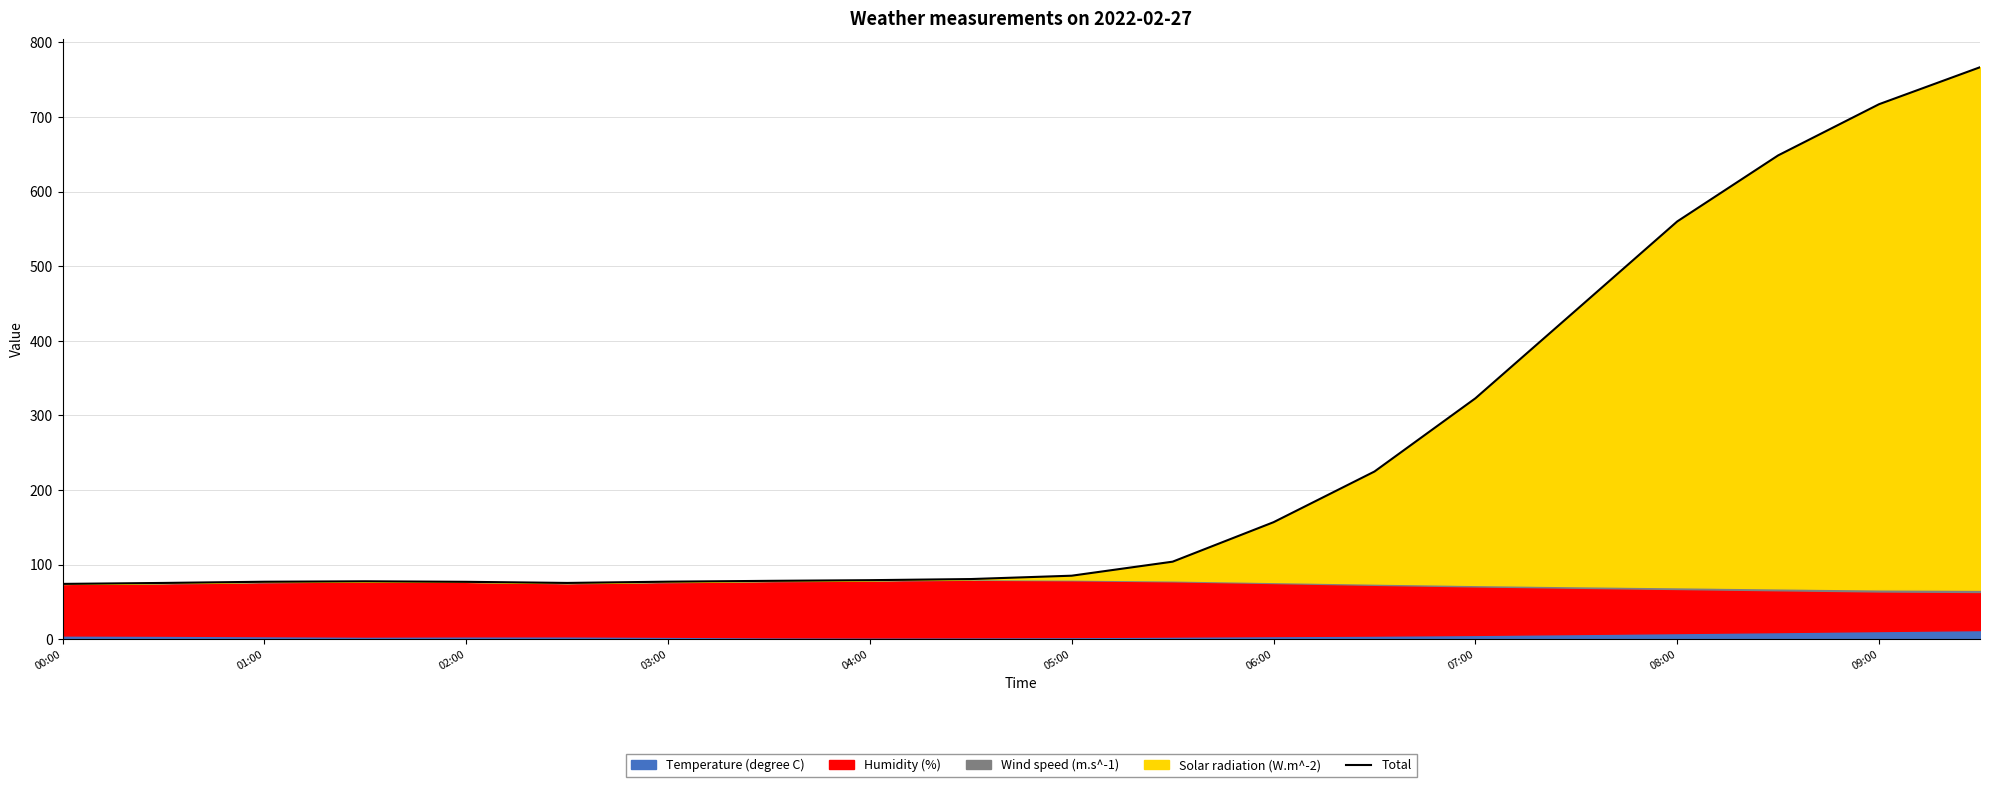

What is the greatest value displayed?

766.6